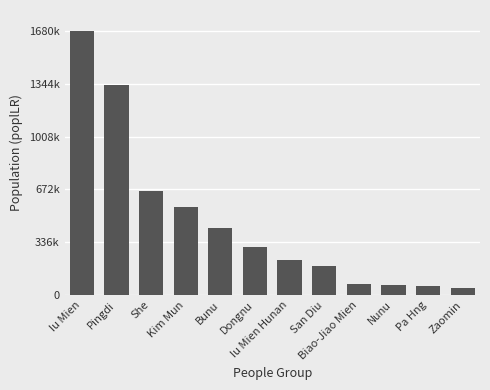

What is the ratio of the value at Biao-Jiao Mien to the value at Zaomin?

1.4